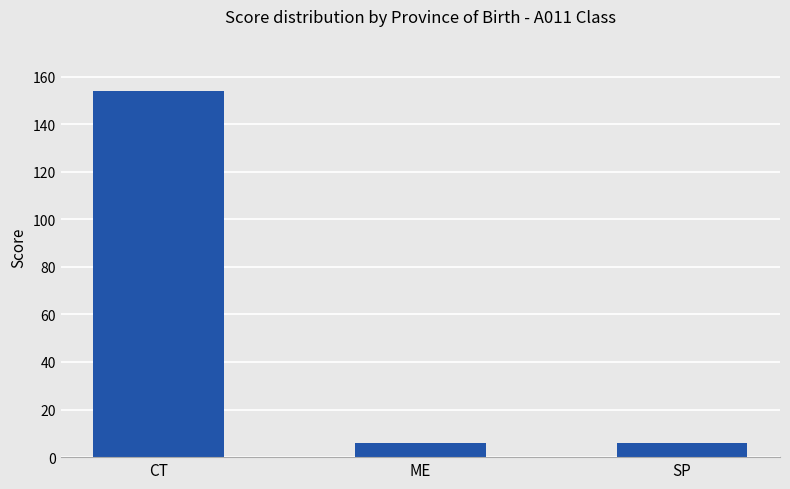

The chart shows a value of 154 at CT. True or false?

True